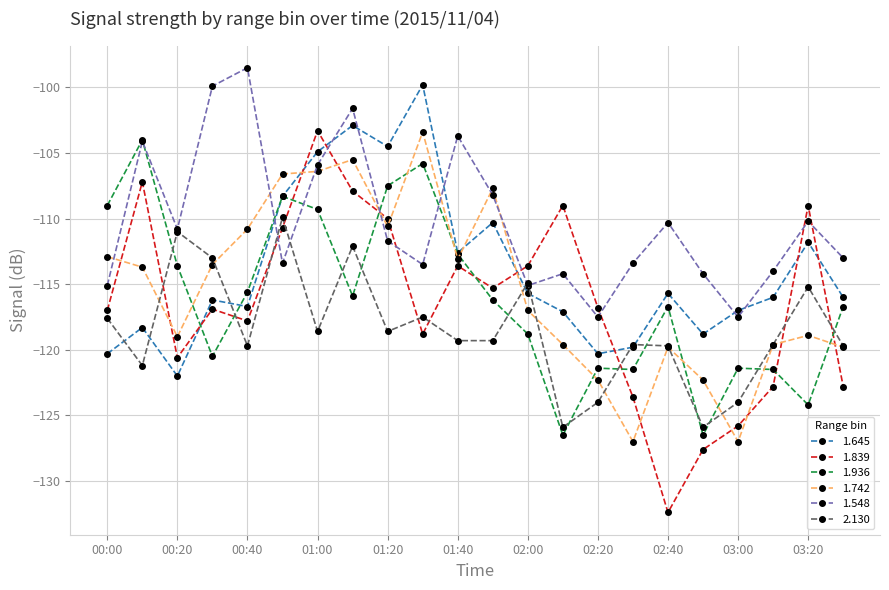

What is the minimum value for 1.548?

-117.5